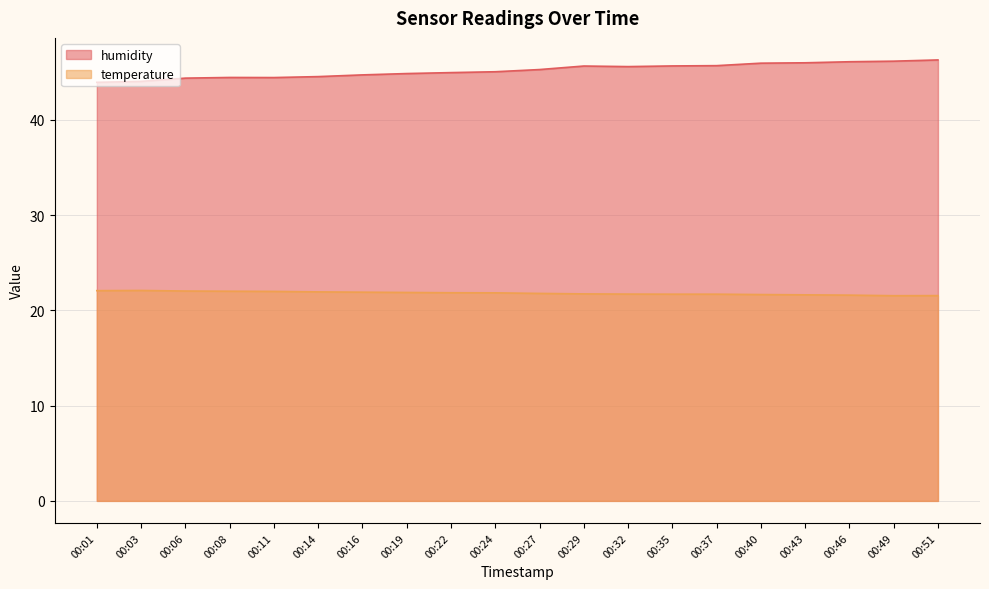

What is the difference between the temperature values at 00:27 and 00:43?

0.2